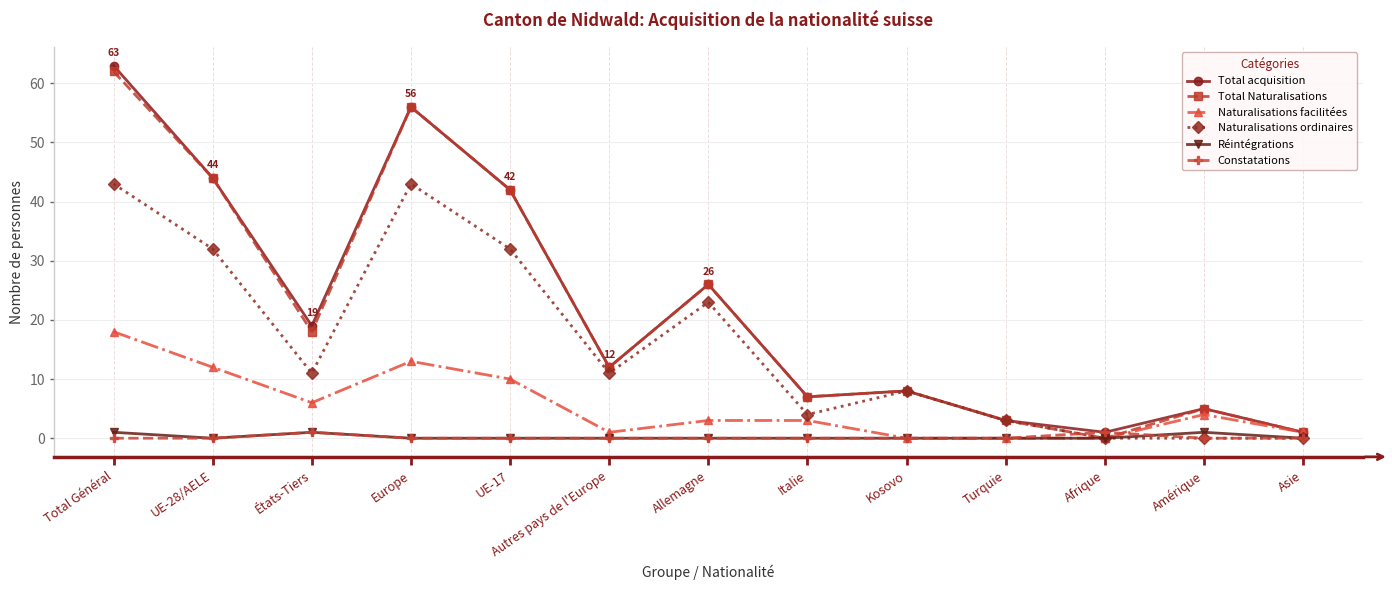

Count the number of categories in the chart.

13